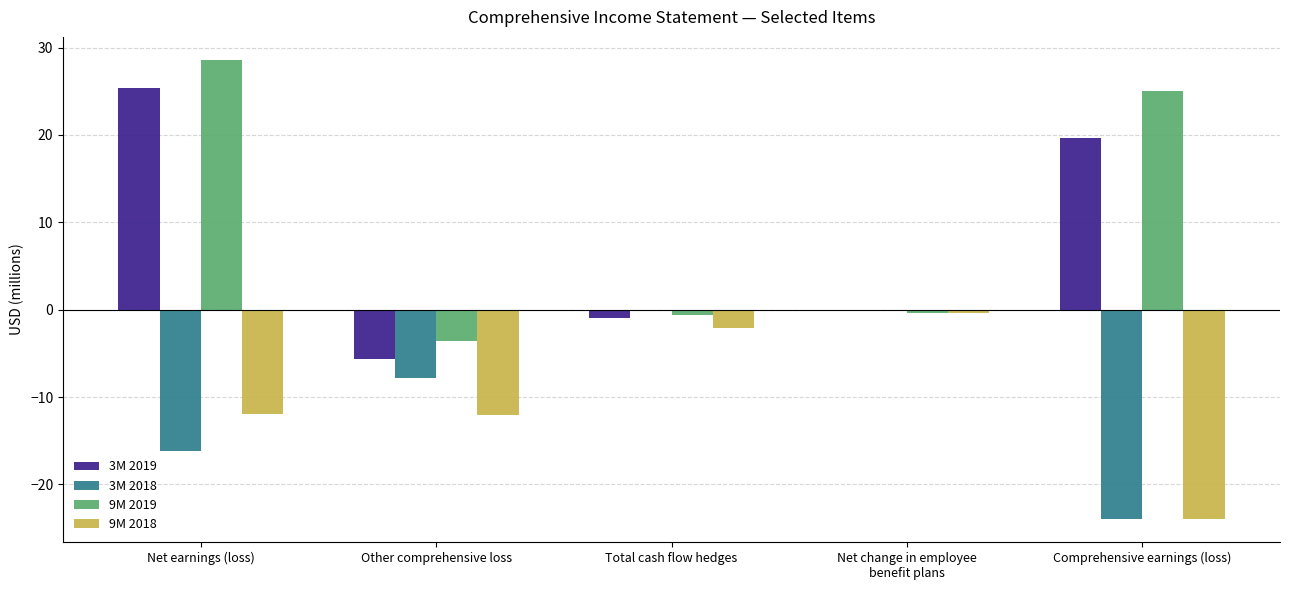

Are the bars grouped side by side (vs. stacked)?

Yes